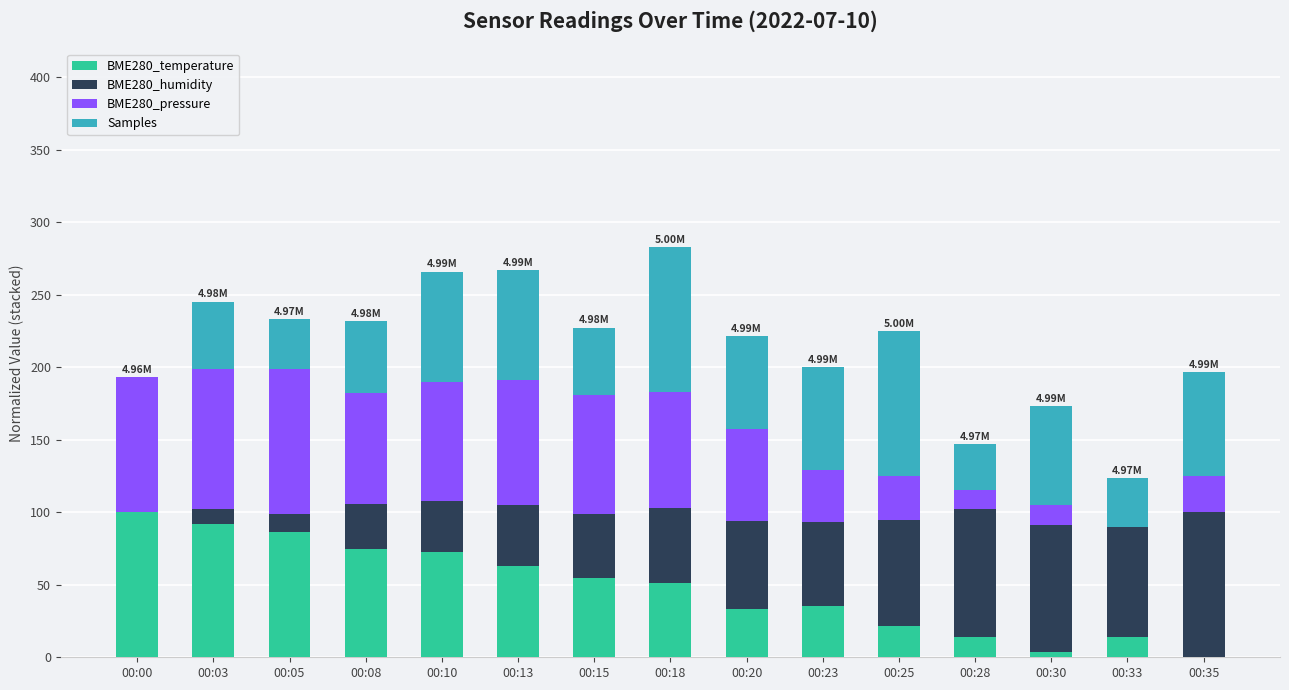

What is the total value across all series at 00:25?

225.0